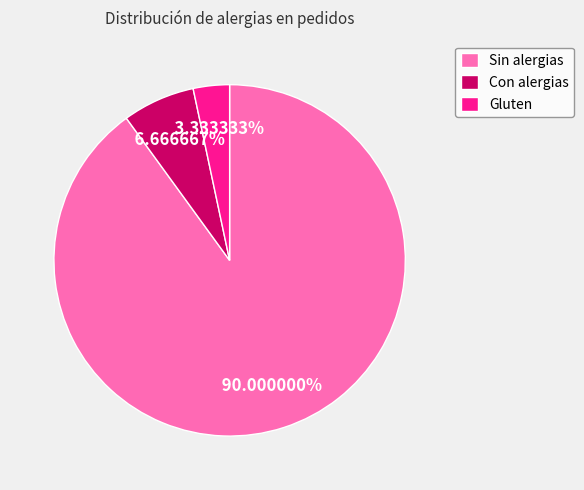

Between Con alergias and Gluten, which is larger?

Con alergias